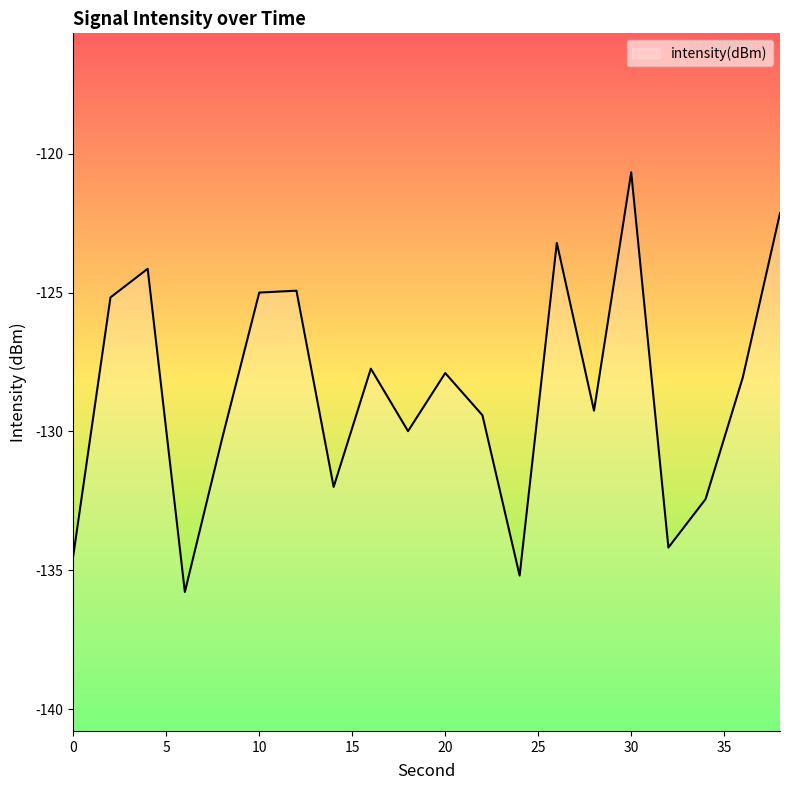

What is the sum of the values at 22 and 12?

-254.3